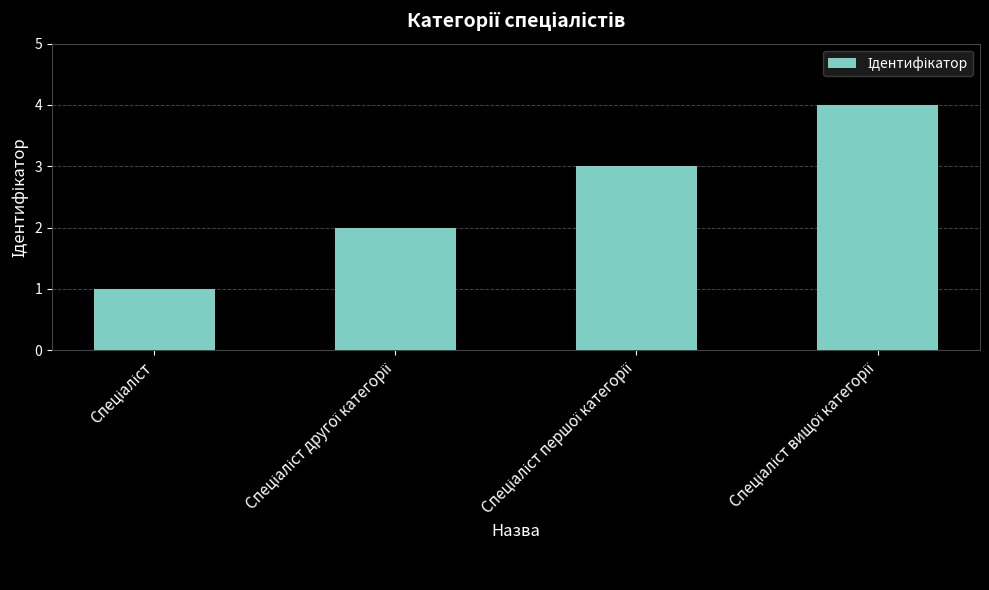

How many bars are there in total?

4